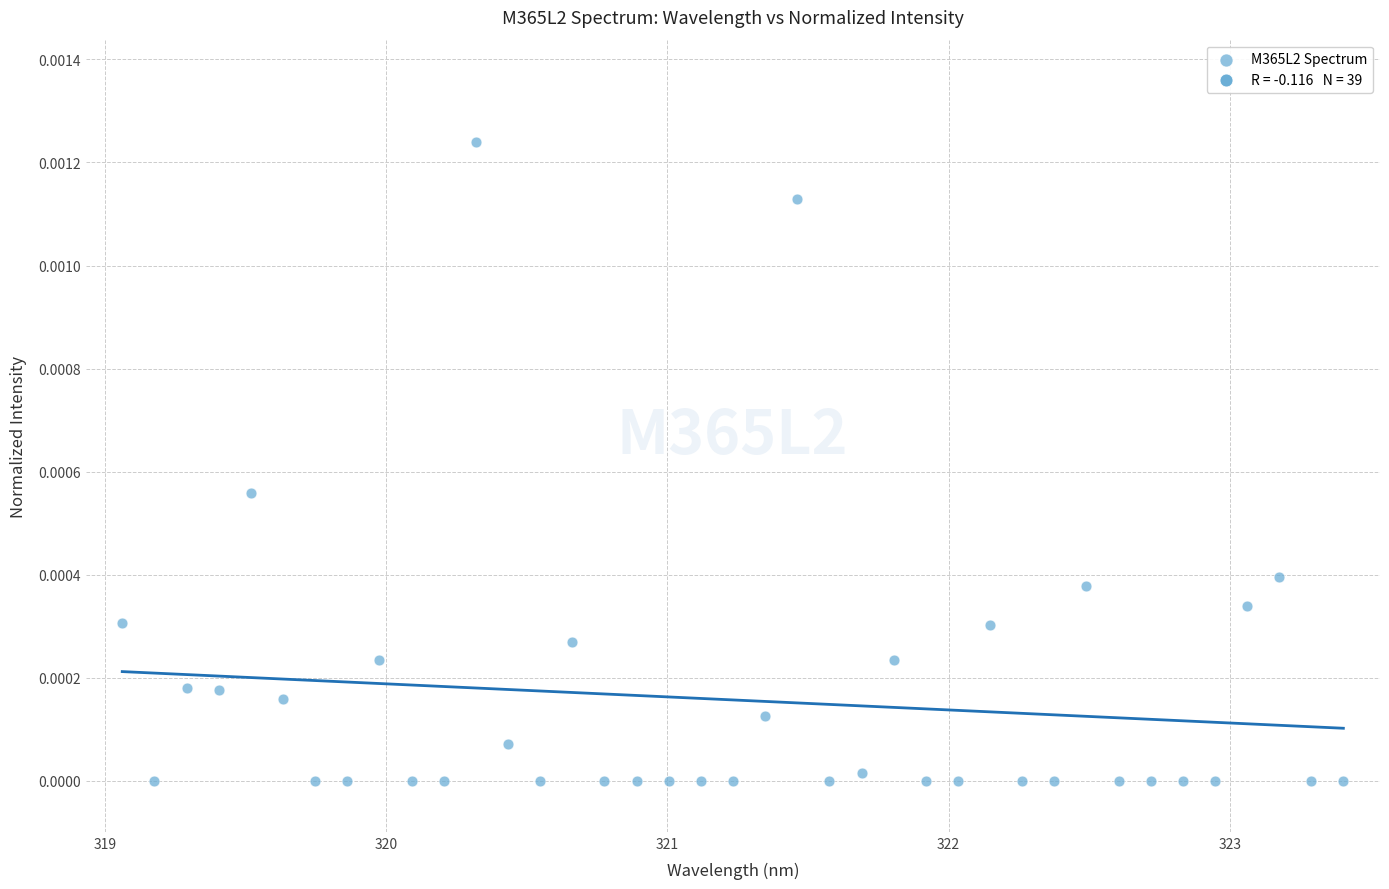

What is the range of X values (max minus min)?

4.3